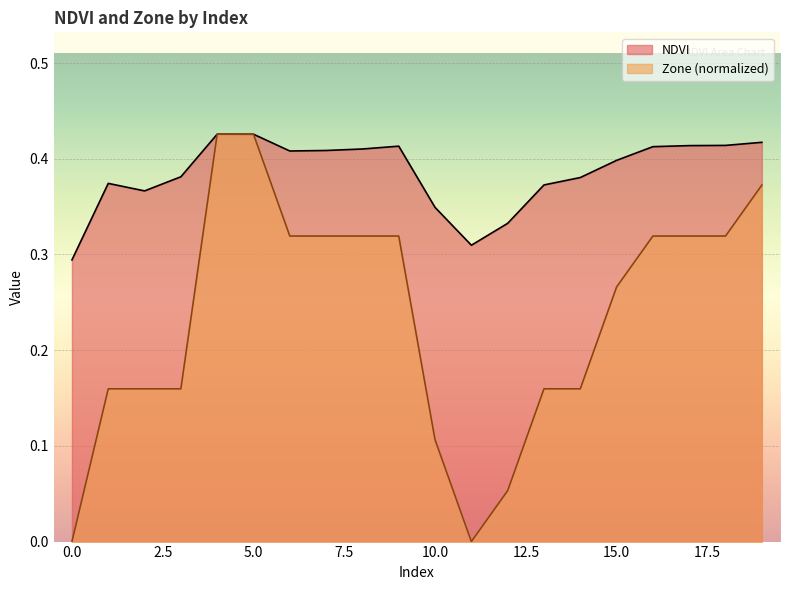

What is the difference between the highest and lowest values at 17?

0.1